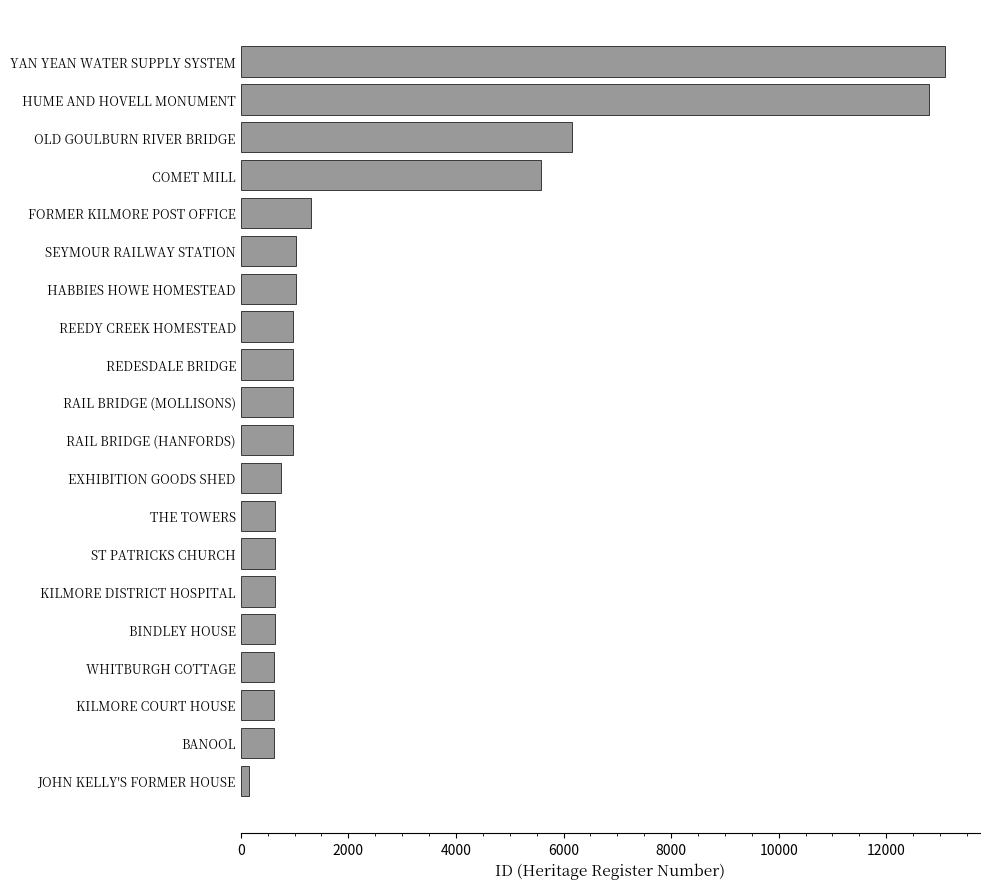

The chart shows a value of 630 at ST PATRICKS CHURCH. True or false?

True